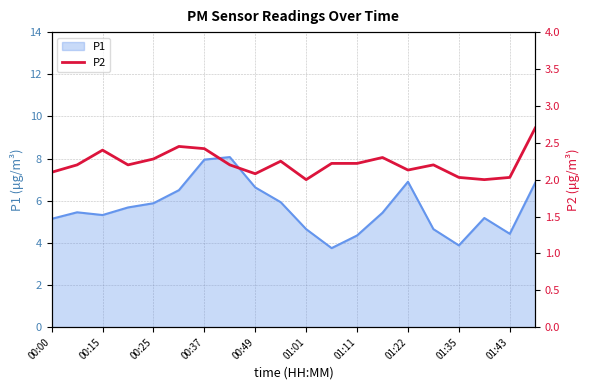

What is the highest value of the P1 series?

8.1